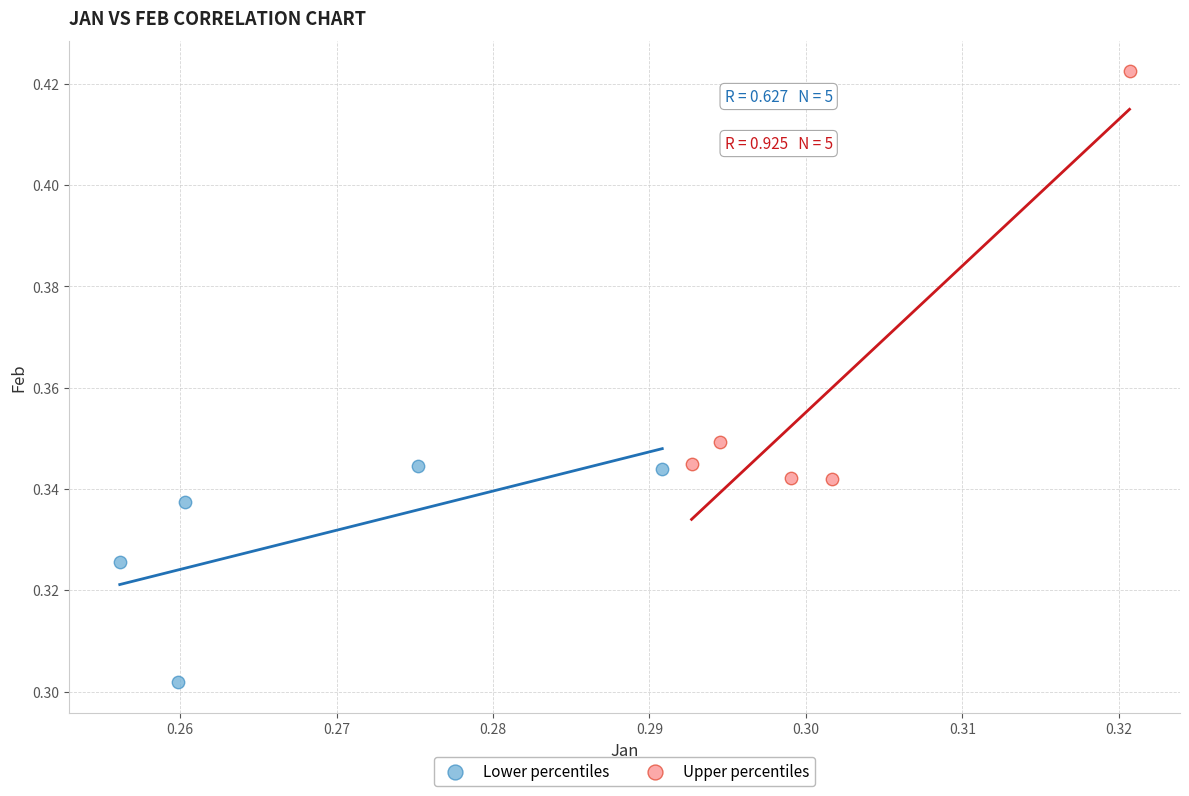

Which series has the widest spread of Y values?

Upper percentiles